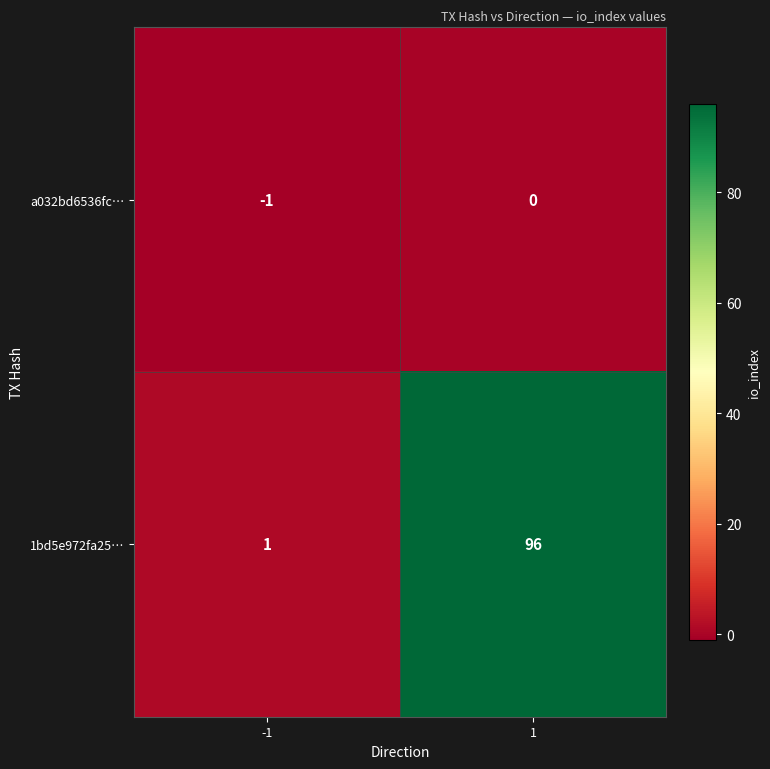

Which series changed the most between -1 and 1?

1bd5e972fa25…